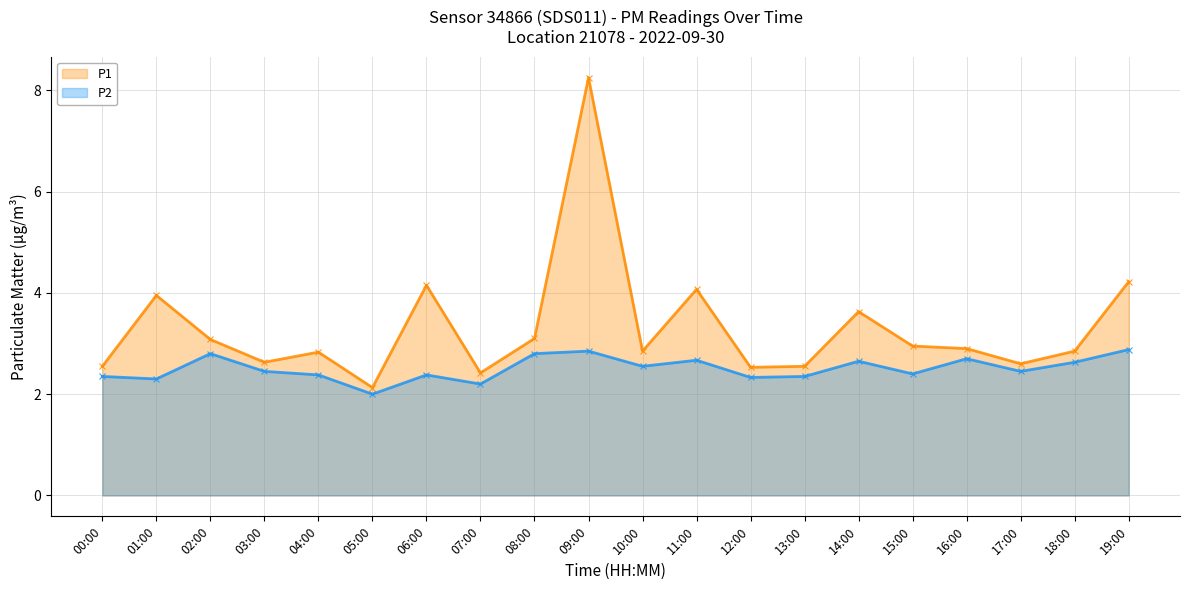

Rank the series by their maximum value, from highest to lowest.

P1 line, P2 line